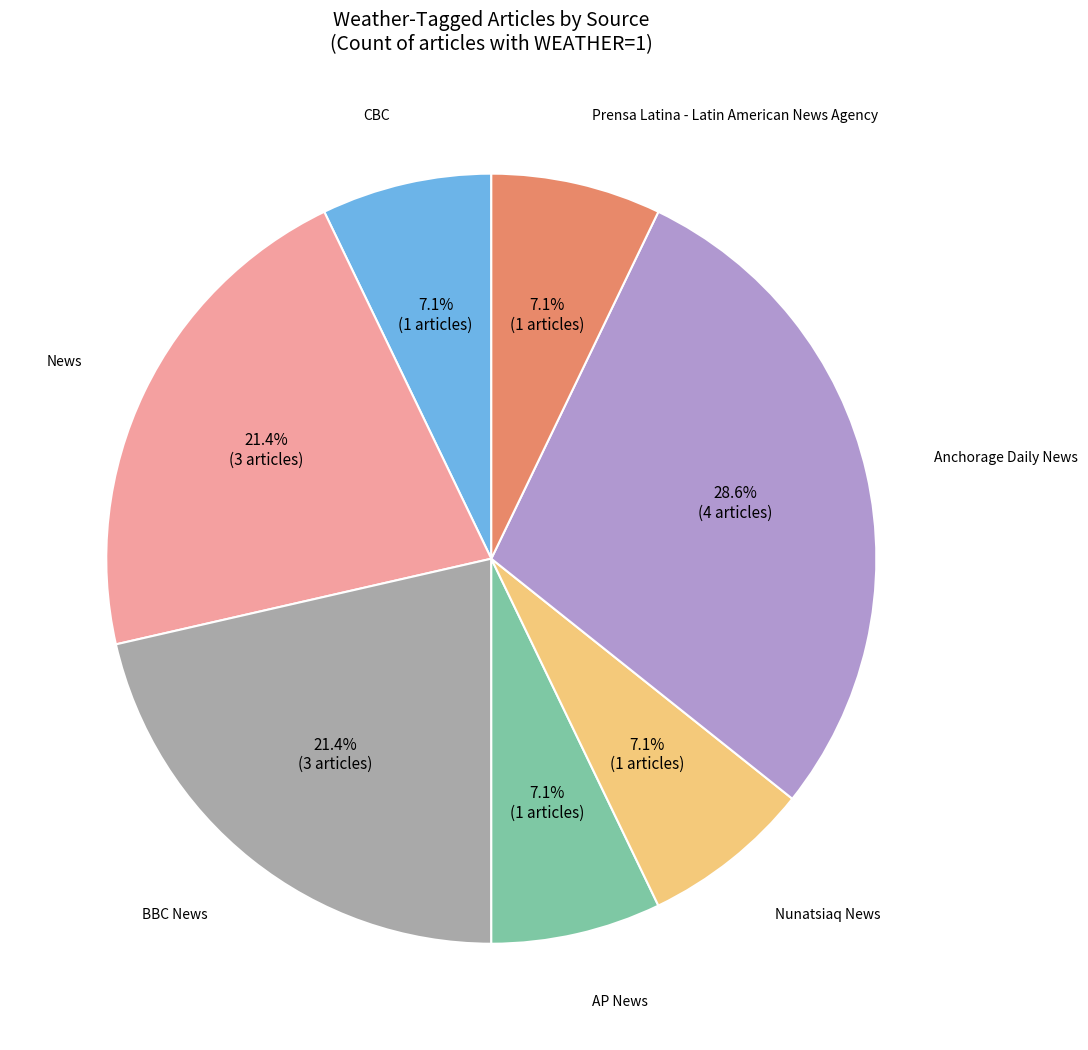

Is there a majority slice in this chart?

No